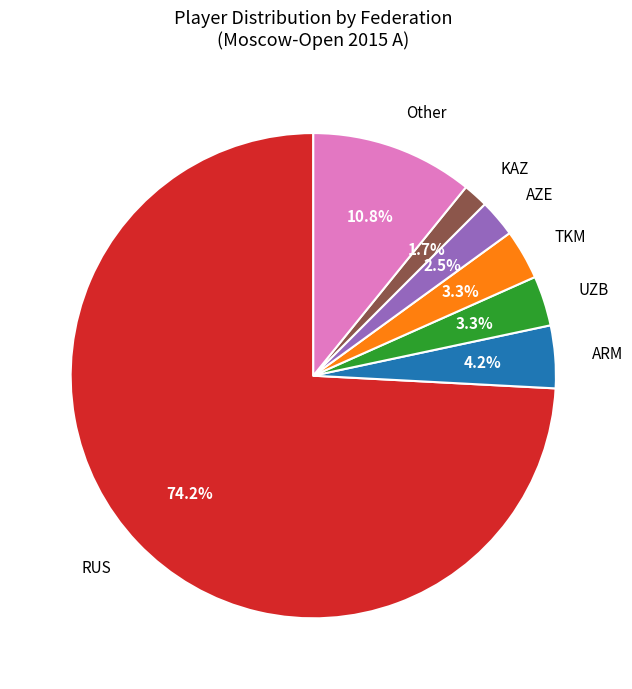

Which has a higher value, Other or TKM?

Other